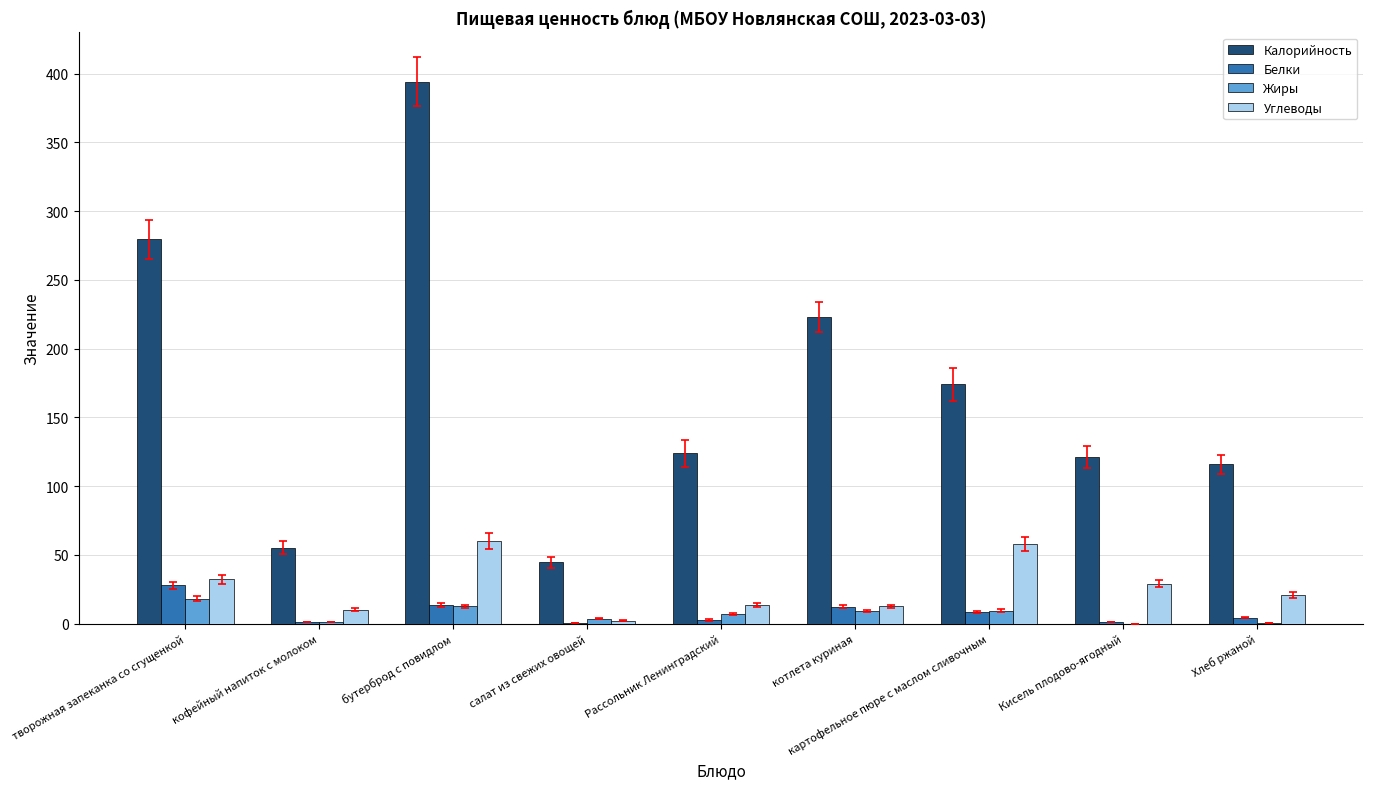

How many distinct data groups are displayed?

4